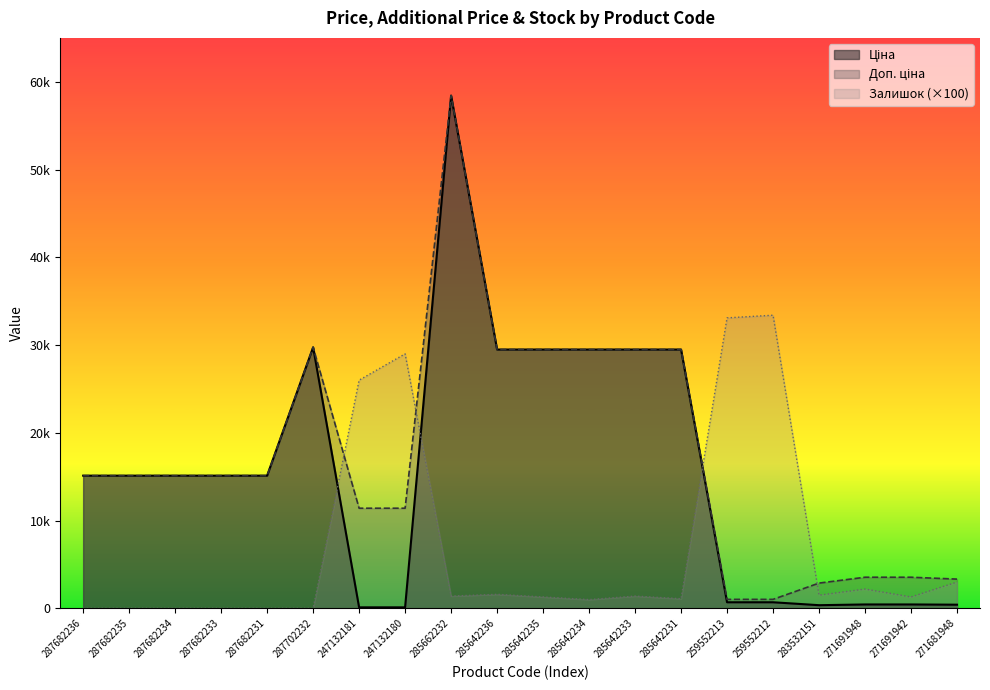

What is the difference between the Доп. ціна values at 287682234 and 271691942?

11575.0